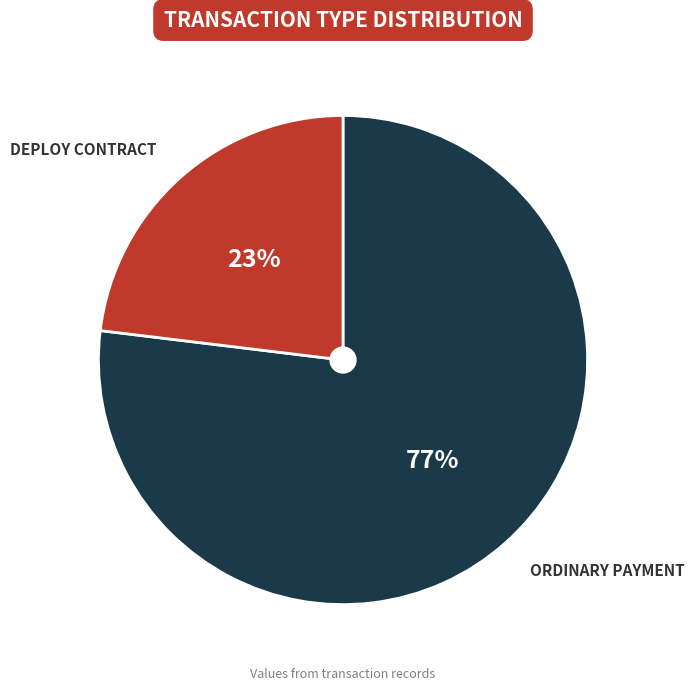

To the nearest percent, what is the average slice percentage?

50%